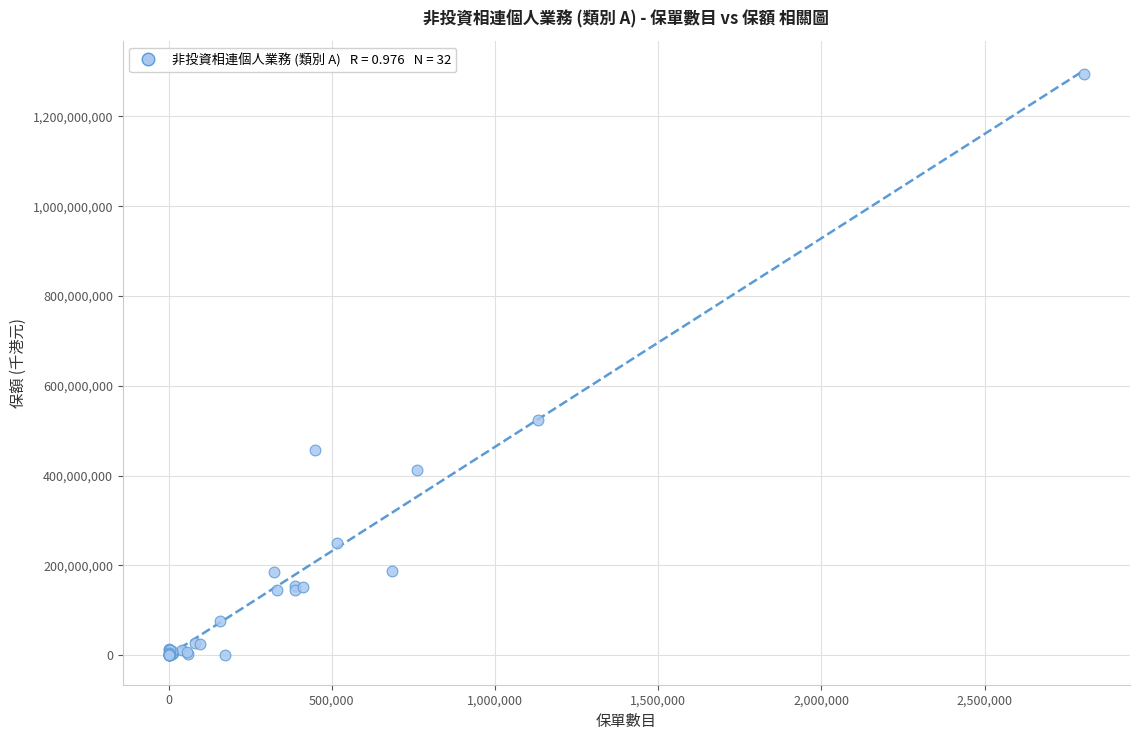

What Y value in the scatter plot is closest to 647020014?

524324234